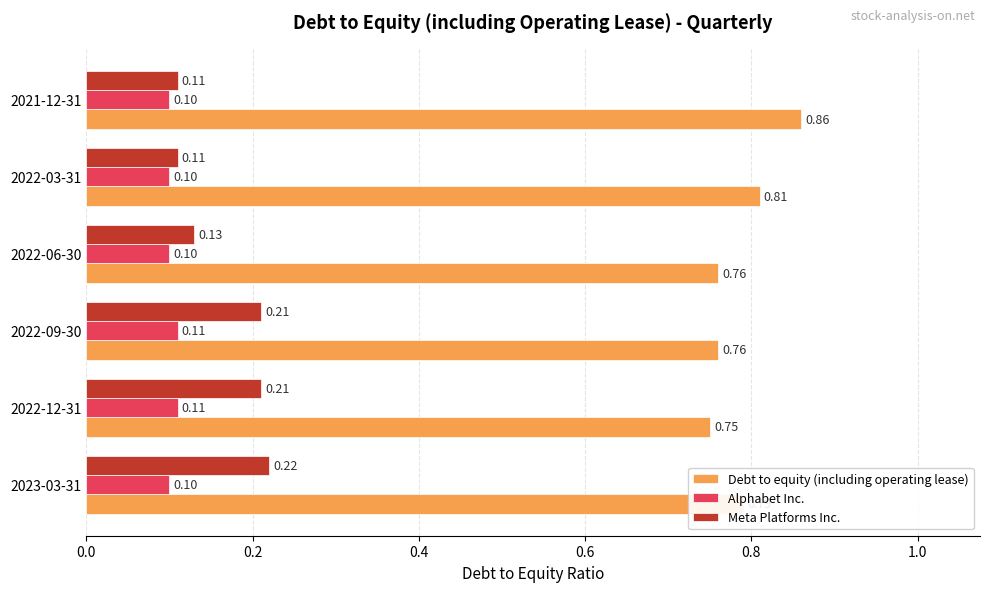

What is the sum of all Alphabet Inc. values?

0.6